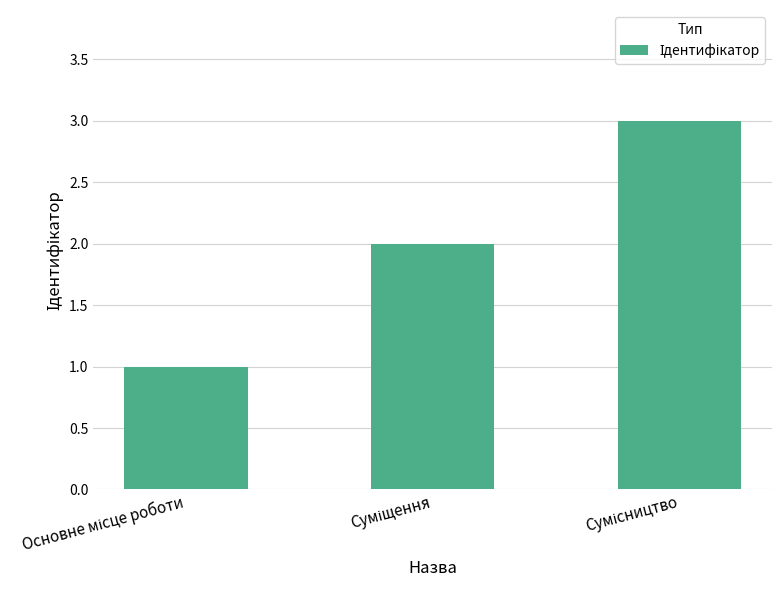

What is the difference between the maximum and minimum values?

2